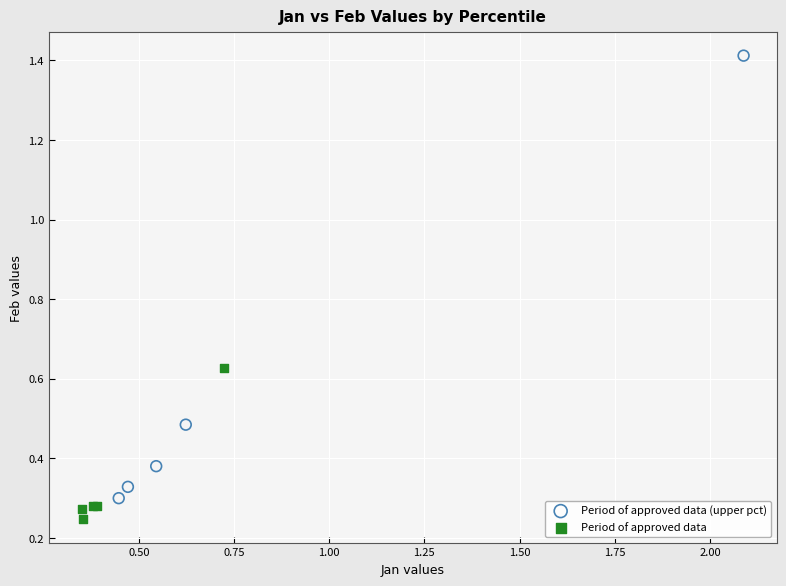

Which series reaches the maximum Y coordinate?

Period of approved data (upper pct)